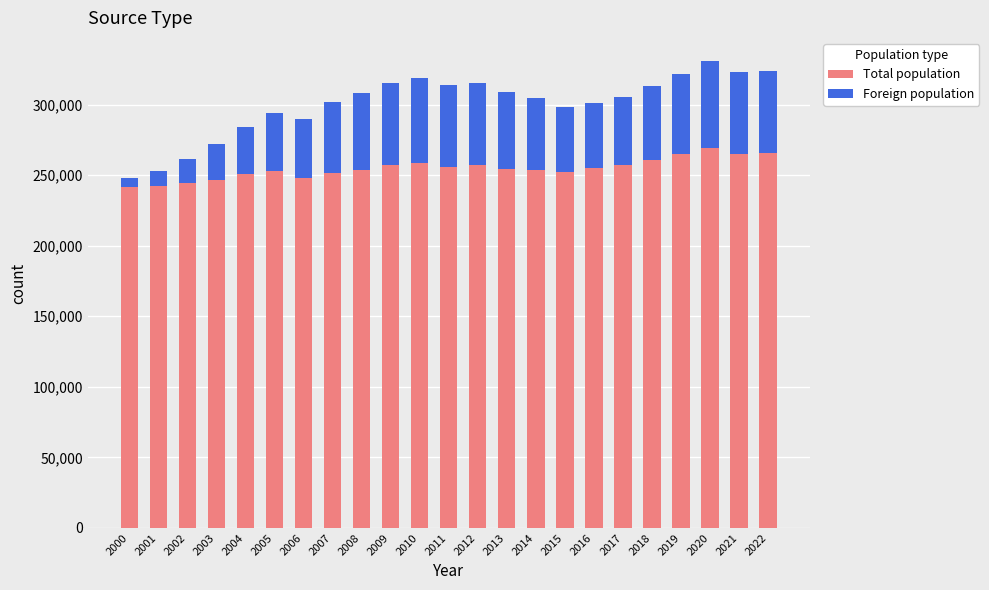

What is the approximate value of Total population at 2009?

257038